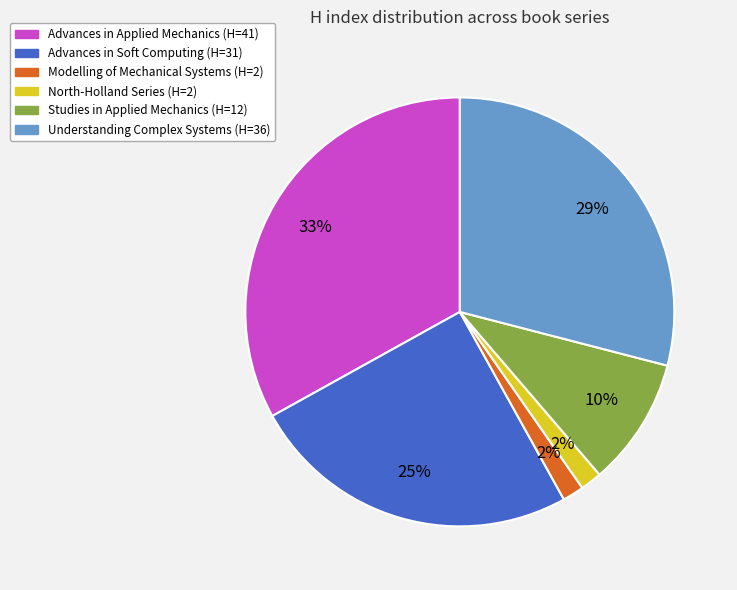

Is there any slice that represents more than half of the pie?

No